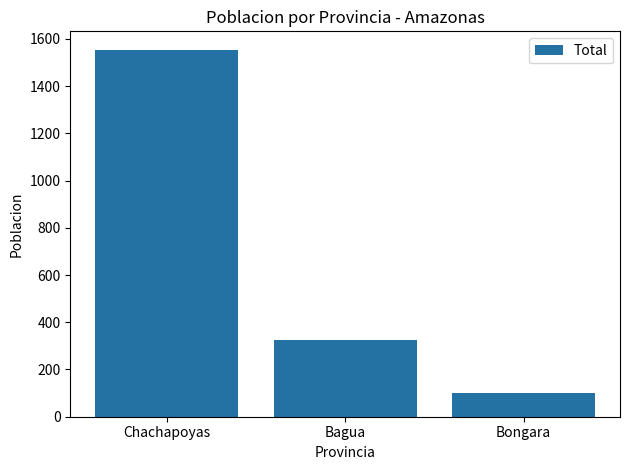

List the labels in order of value, smallest first.

Bongara, Bagua, Chachapoyas